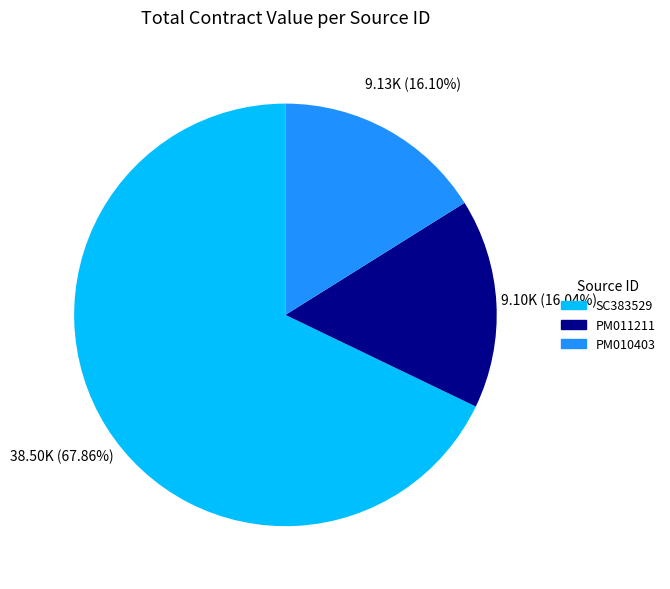

To the nearest percent, what is the average slice percentage?

33%